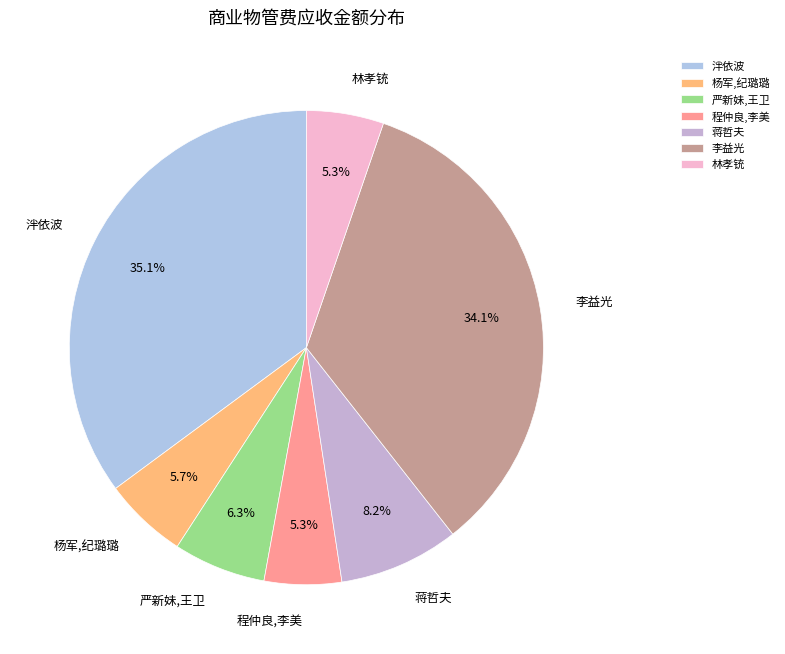

To the nearest percent, what portion does 林孝铳 represent?

5%